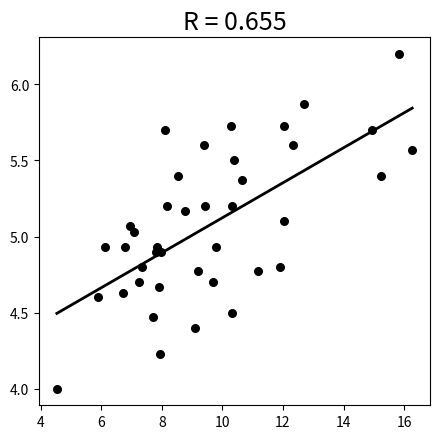

What is the range of X values (max minus min)?

11.7